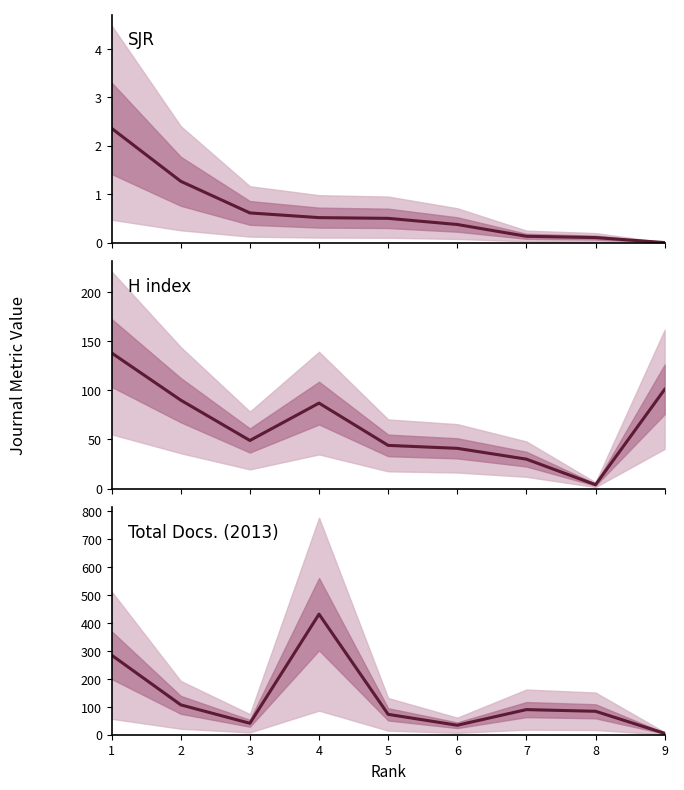

Which series has the largest total across all categories?

Total Docs. (2013)